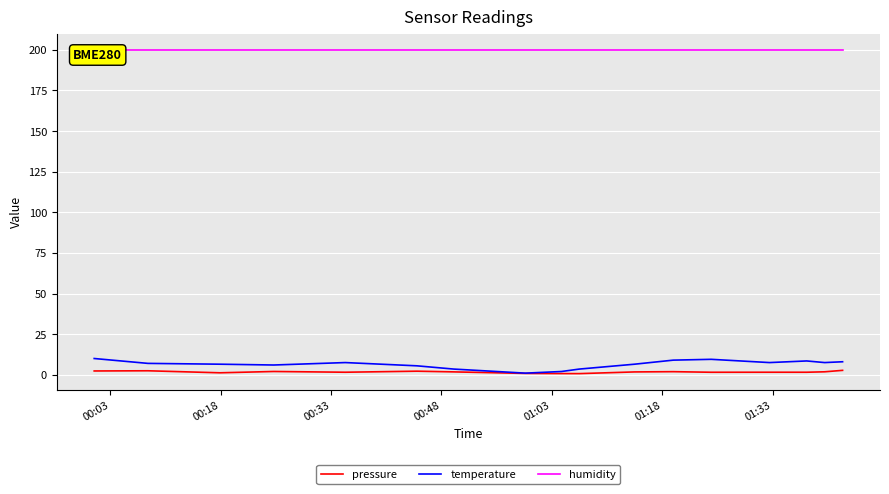

Which category has the lowest value in the humidity series?

00:03